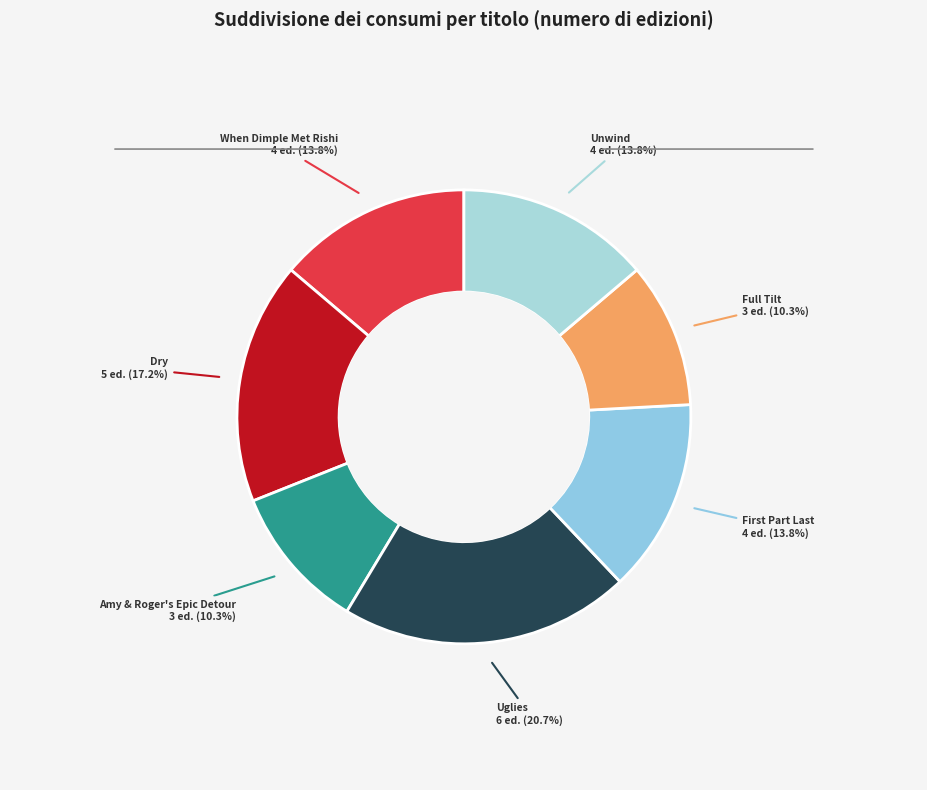

Do When Dimple Met Rishi and Unwind together represent more than half of the pie?

No